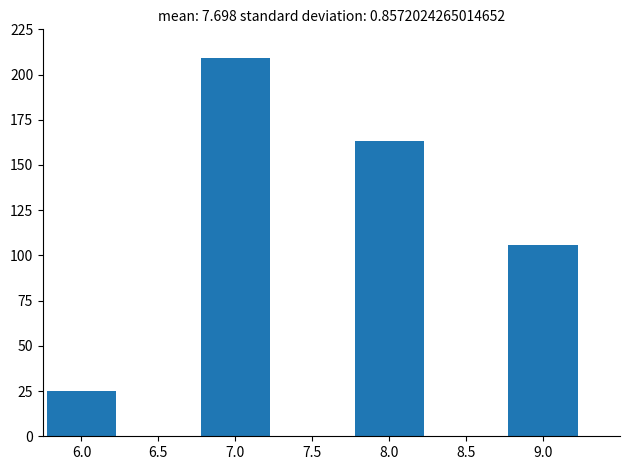

Reading left to right, what are all the values shown in this chart?

25	209	163	106